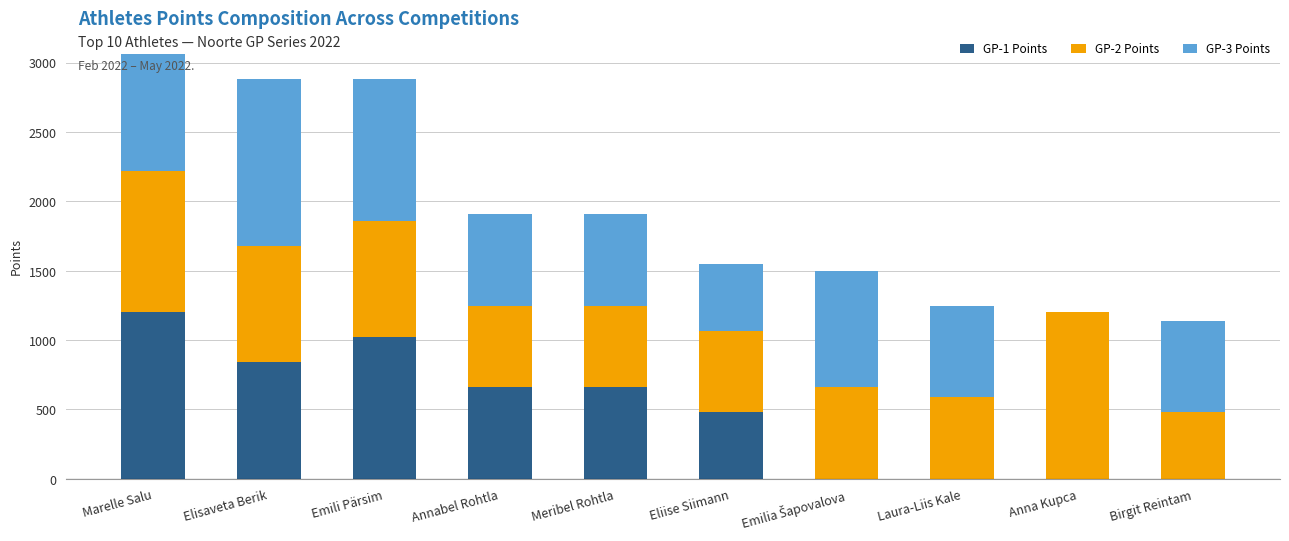

True or false: GP-1 Points has a value of 1020 at Emili Pärsim.

True